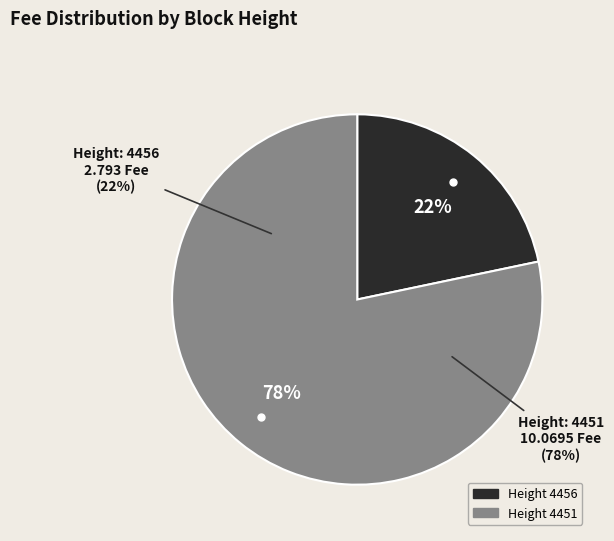

To the nearest percent, what is the difference between the 4456 and 4451 slice percentages?

57%